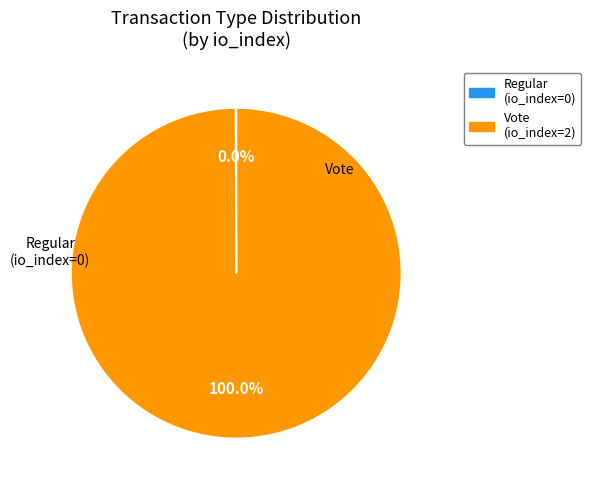

What percentage is the Vote slice, to the nearest percent?

100%